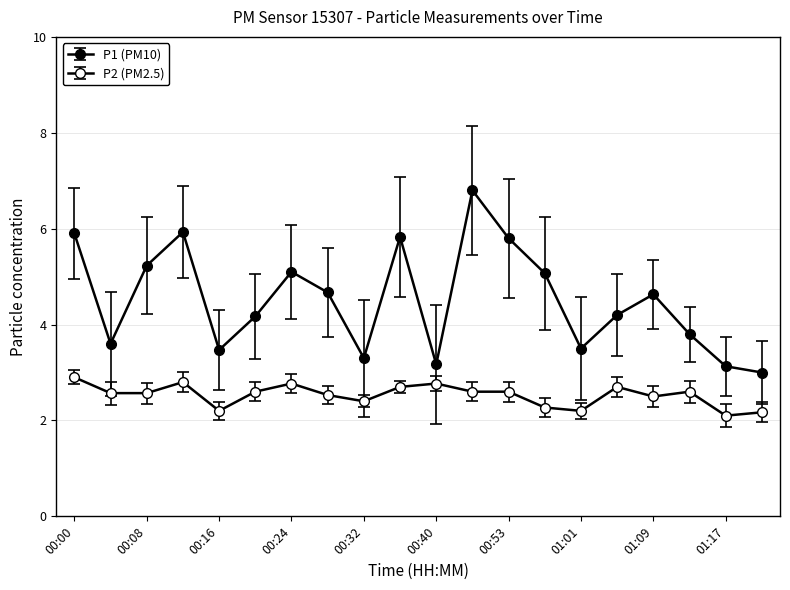

Count the number of categories in the chart.

20